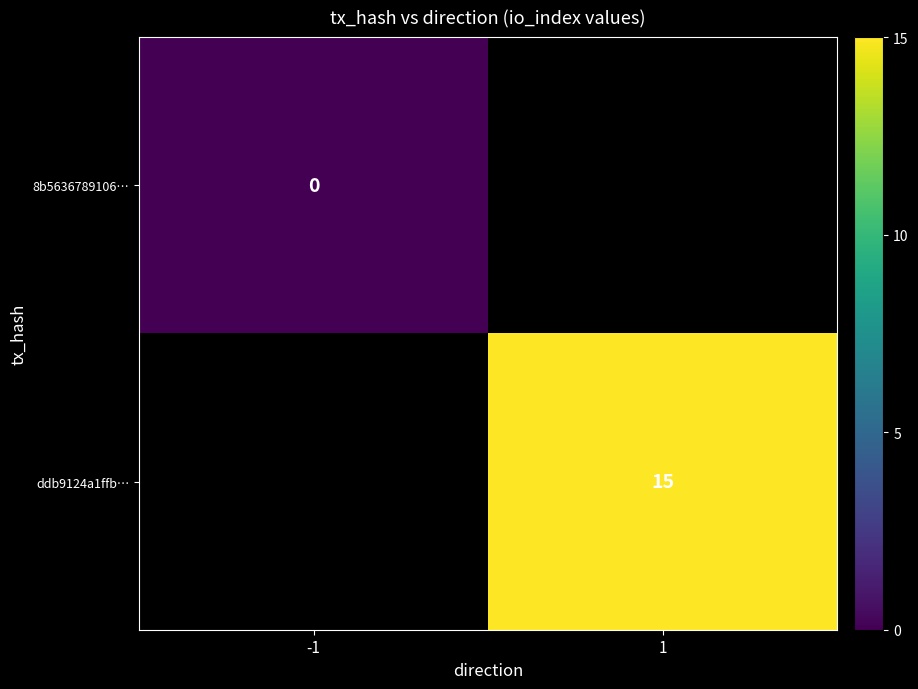

Is it true that ddb9124a1ffb… equals 15 at 1?

True